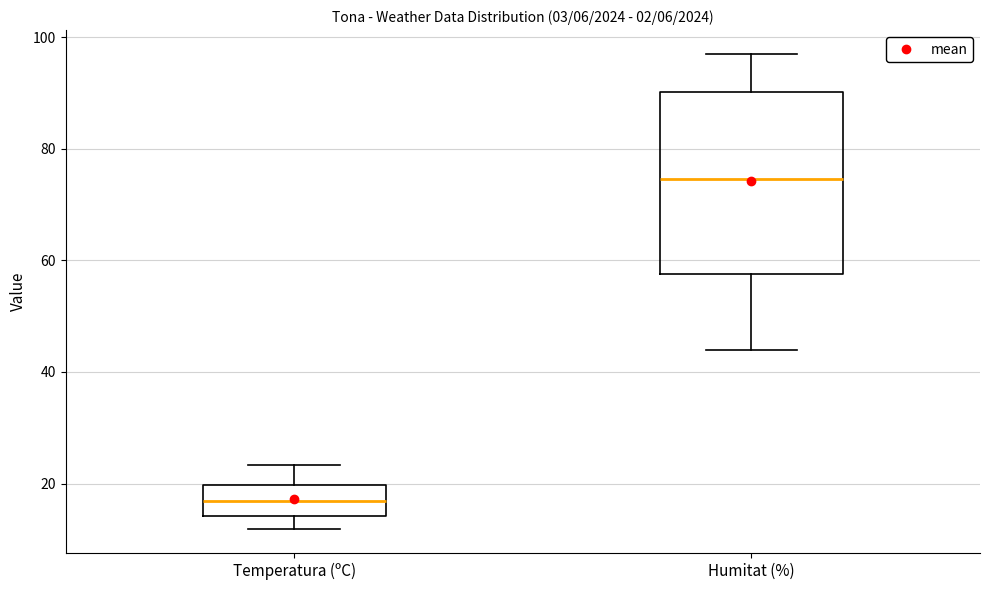

Reading left to right, transcribe this box plot: for each box, give where its median line is, the range the box spans, and where its two whiskers end, as read against the y-axis. The values are not printed on the chart, so give them approximately, as read against the axis.

Temperatura (ºC): median 16, box 14 to 20, whiskers 12 to 24
Humitat (%): median 74, box 58 to 90, whiskers 44 to 98